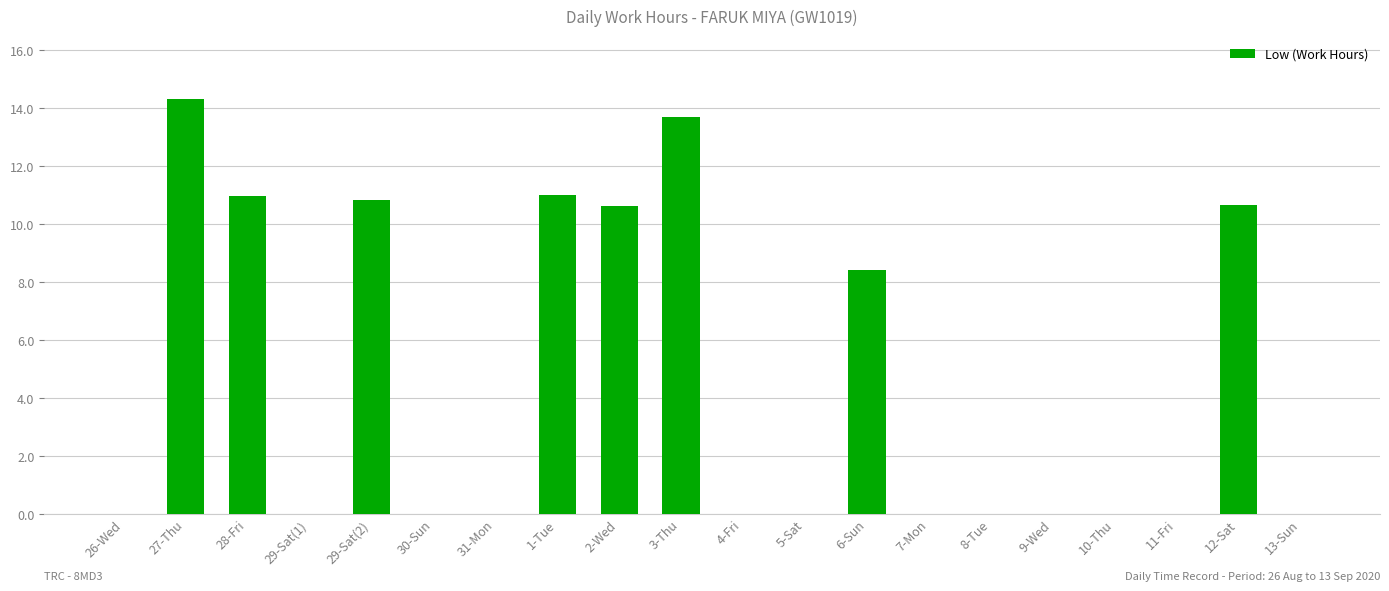

True or false: the data shows 0.0 at 13-Sun.

True